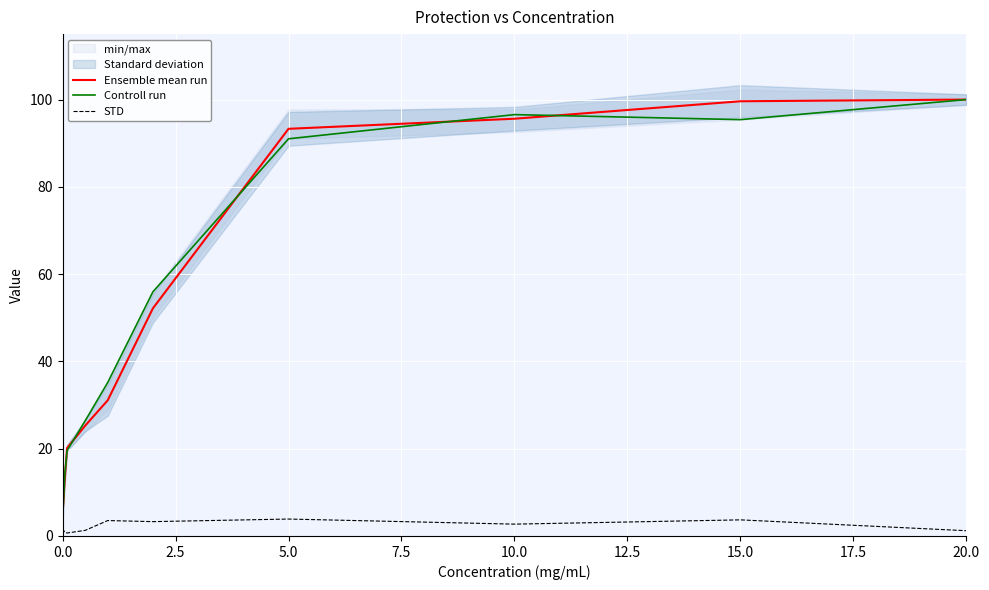

True or false: Ensemble mean run and STD intersect in this chart.

False